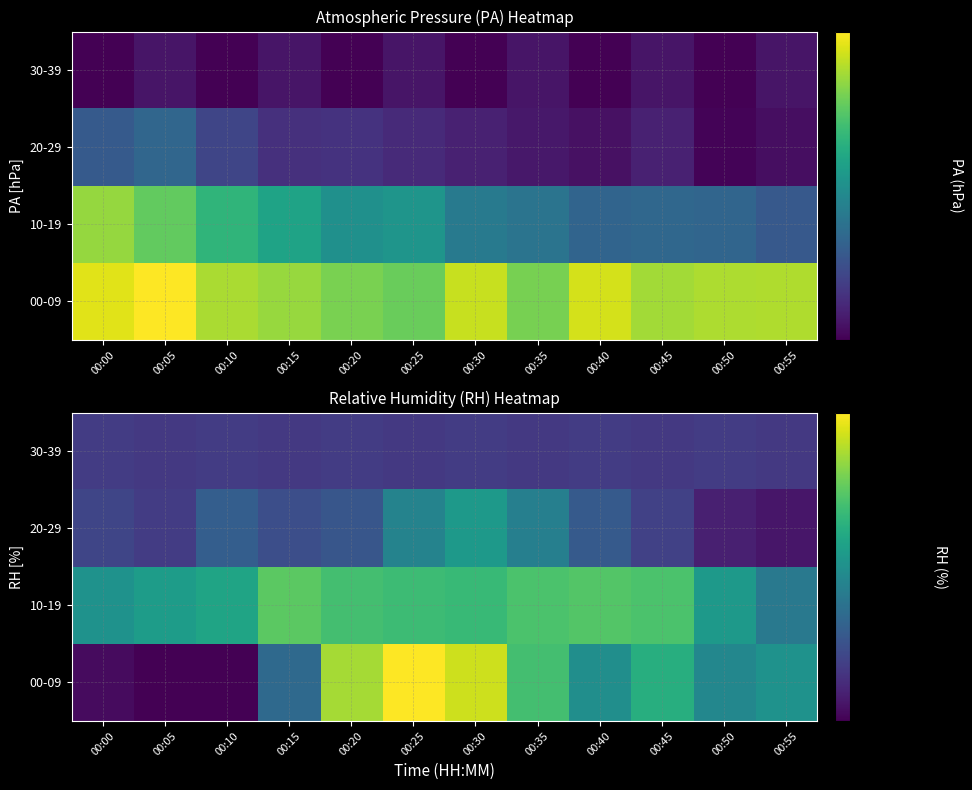

What is the difference between the highest and lowest values at 00:00?

0.2